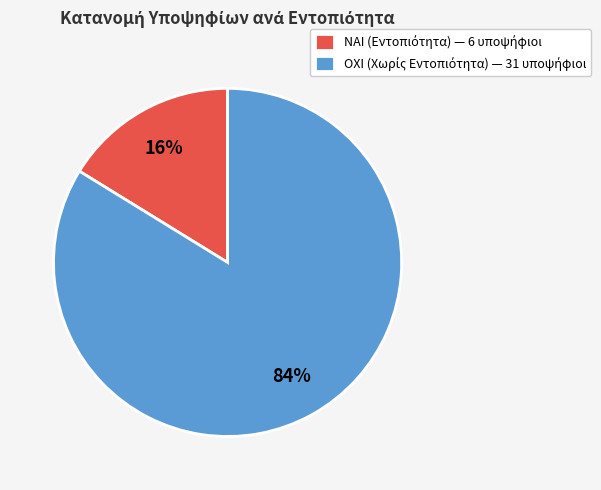

Does any single category account for the majority?

Yes